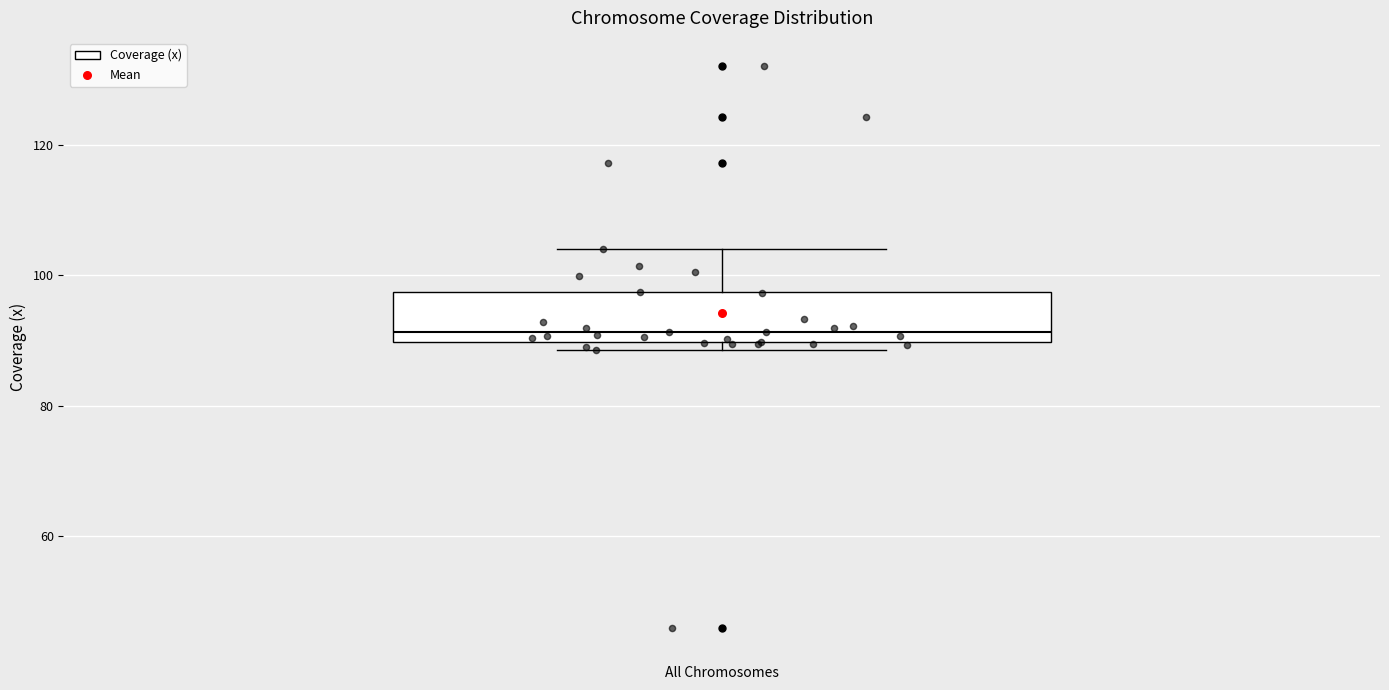

Transcribe this box plot: give where the median line is, the range the box spans, and where the two whiskers end, as read against the y-axis. The values are not printed on the chart, so give them approximately, as read against the axis.

median 92, box 90 to 98, whiskers 88 to 104